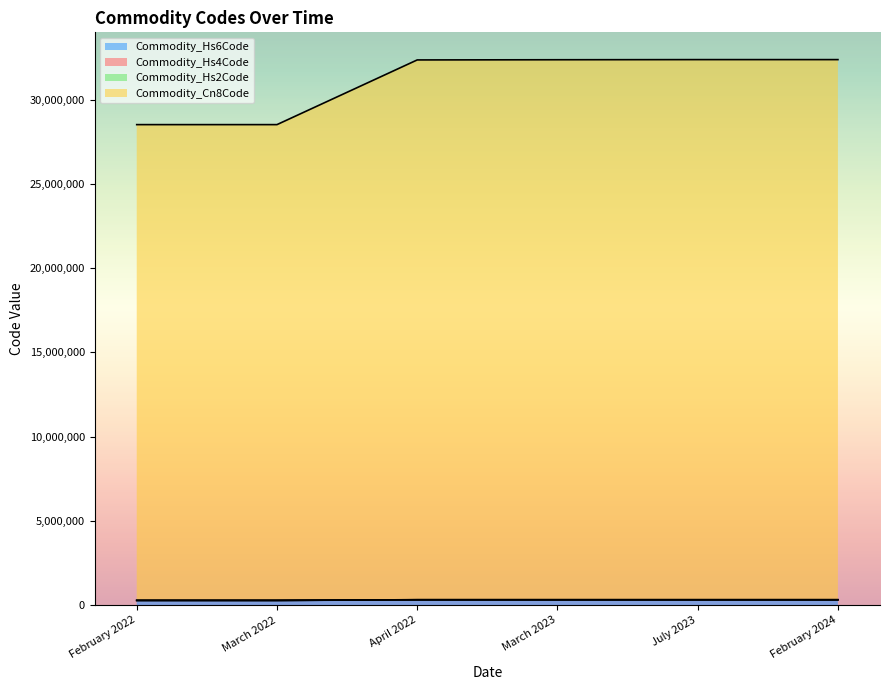

Reading left to right, what are all the values shown in this chart?

Commodity_Hs6Code: February 2022=282300	March 2022=282300	April 2022=320300	March 2023=320413	July 2023=320490	February 2024=320490
Commodity_Hs4Code: February 2022=285151	March 2022=285151	April 2022=323535	March 2023=323649	July 2023=323726	February 2024=323726
Commodity_Hs2Code: February 2022=285123	March 2022=285123	April 2022=323503	March 2023=323617	July 2023=323694	February 2024=323694
Commodity_Cn8Code: February 2022=28515151	March 2022=28515151	April 2022=32353625	March 2023=32364949	July 2023=32372726	February 2024=32372726